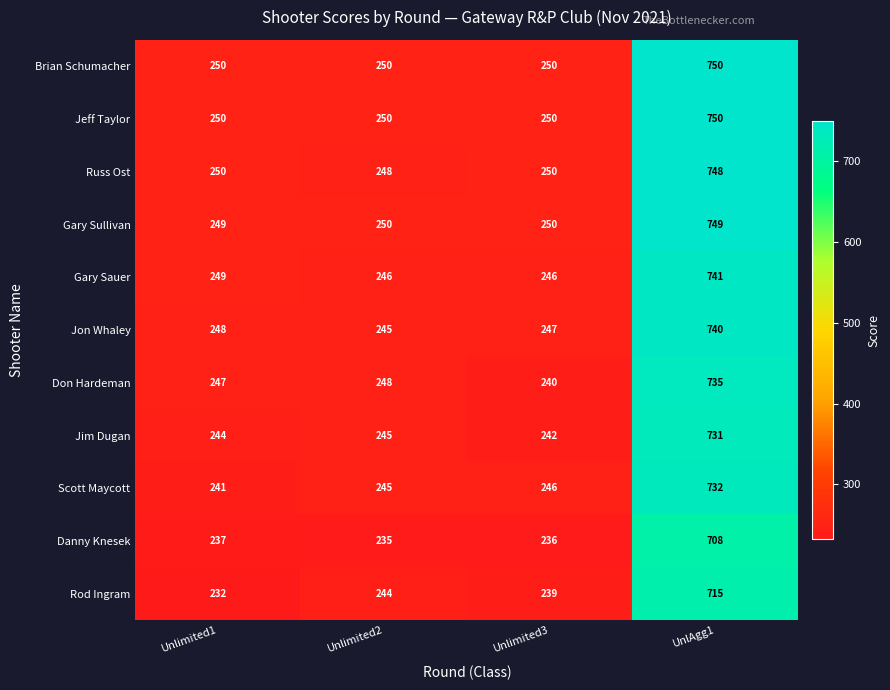

What is the sum of all Don Hardeman values?

1470